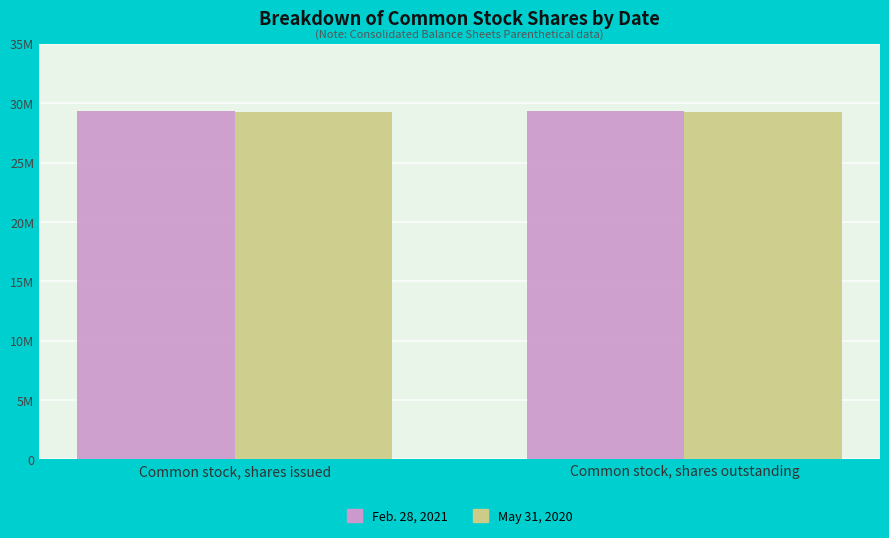

What are all the series names shown in the legend?

Feb. 28, 2021, May 31, 2020